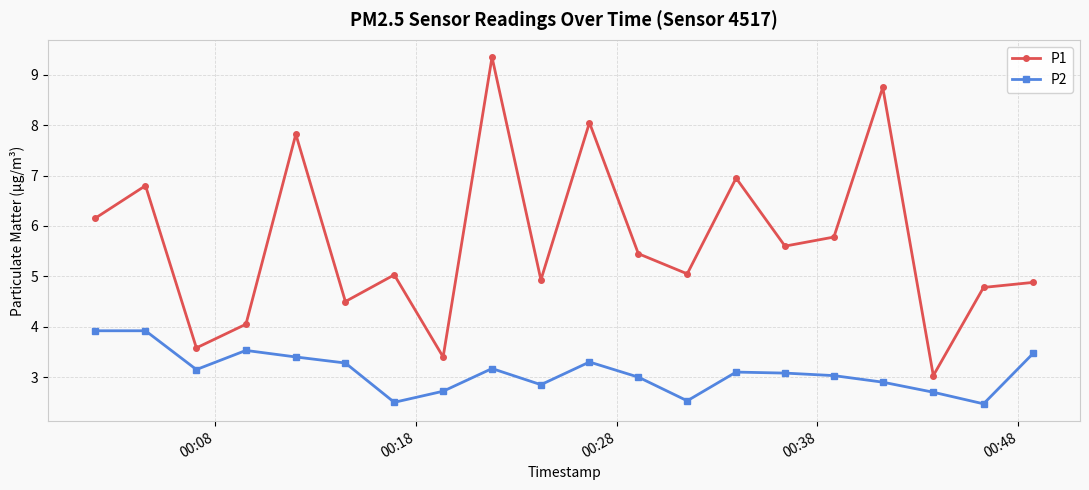

How many lines are shown in the chart?

2